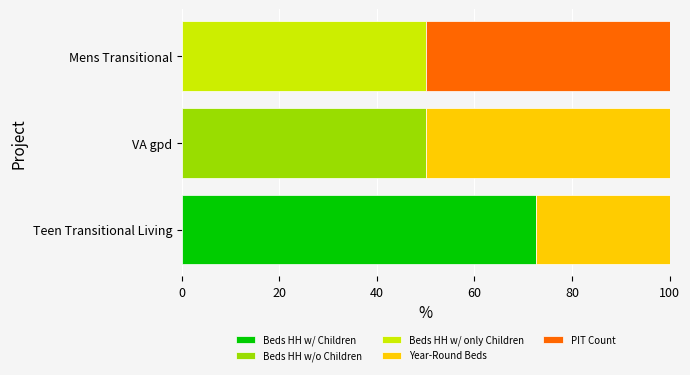

What is the total value across all series at Teen Transitional Living?

100.0